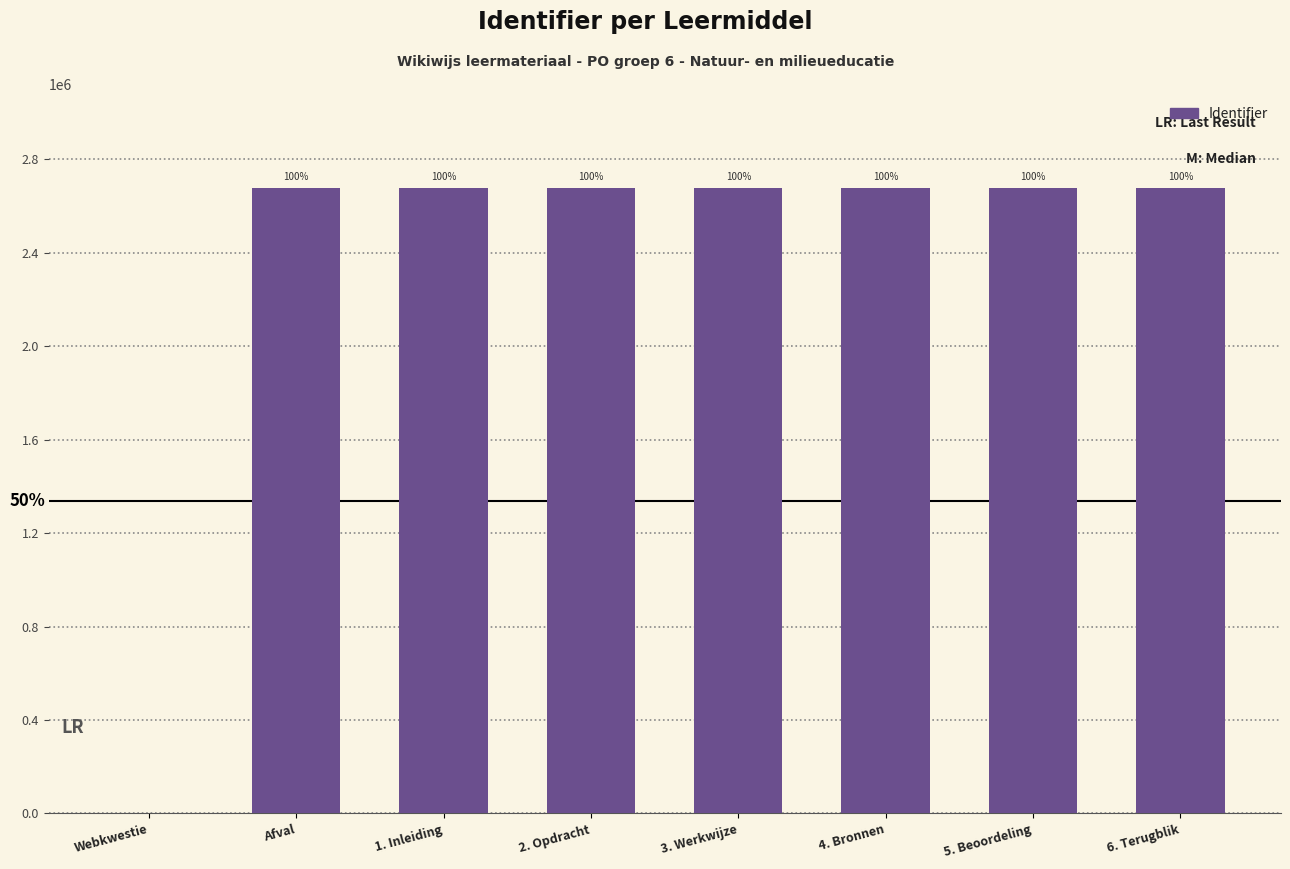

Rank the categories by value from lowest to highest.

Webkwestie, Afval, 1. Inleiding, 2. Opdracht, 3. Werkwijze, 4. Bronnen, 5. Beoordeling, 6. Terugblik